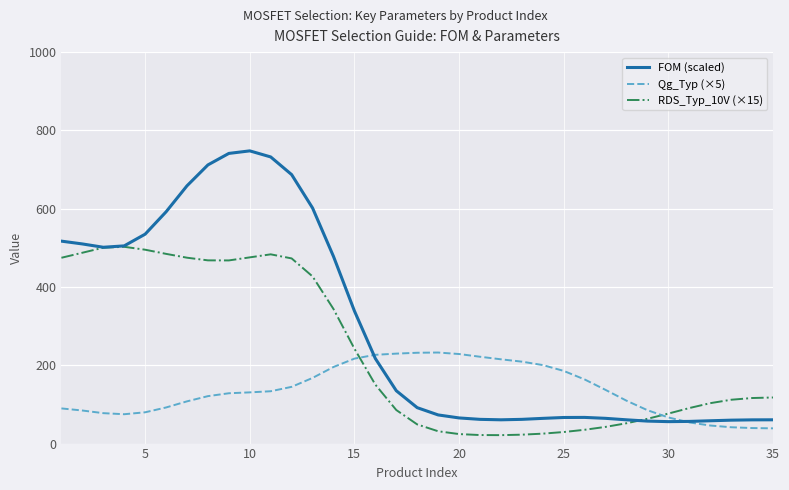

What is the minimum value for FOM (scaled)?

56.1